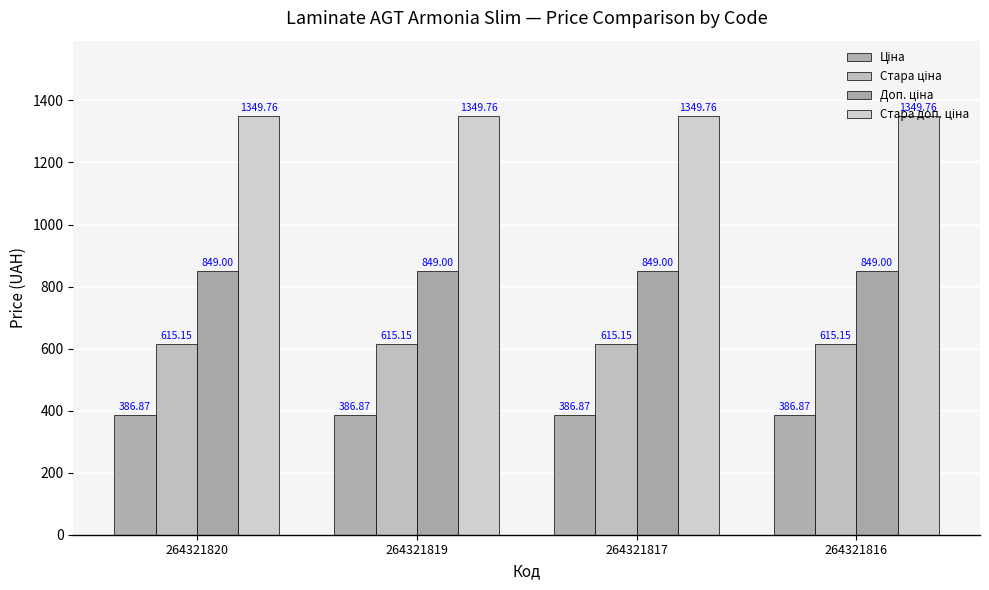

How many bars are there in total?

16